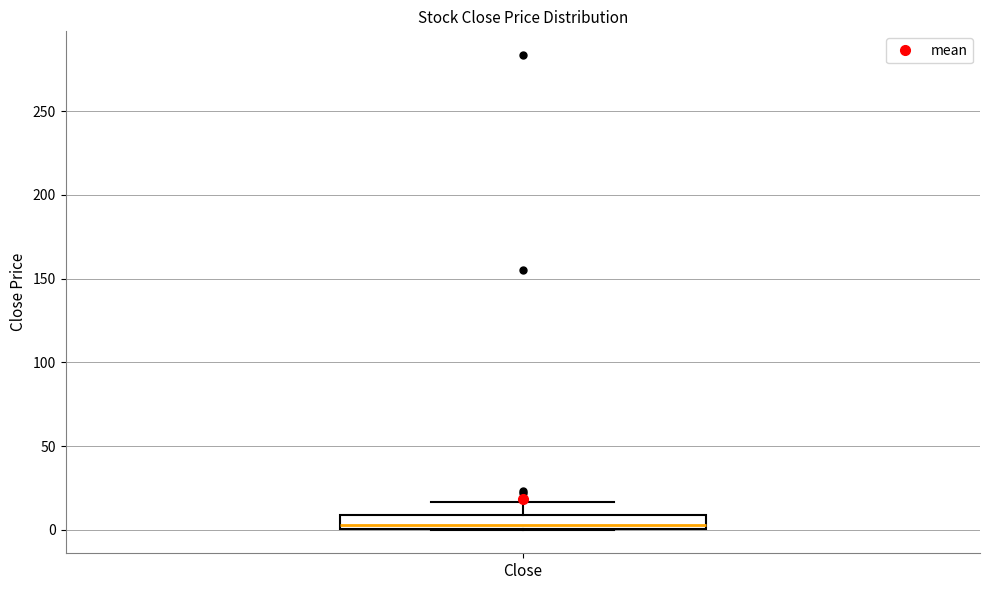

Where does the median line of the box for Close sit on the y-axis? The values are not printed on the chart, so give them approximately, as read against the axis.

5